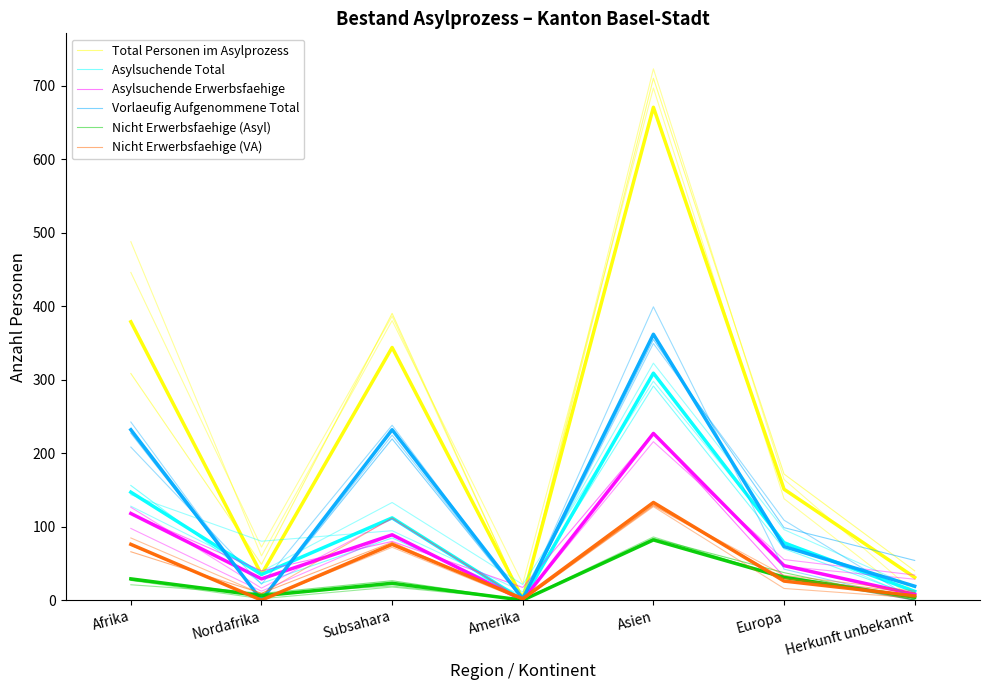

Which series has the largest range (max minus min)?

Total Personen im Asylprozess